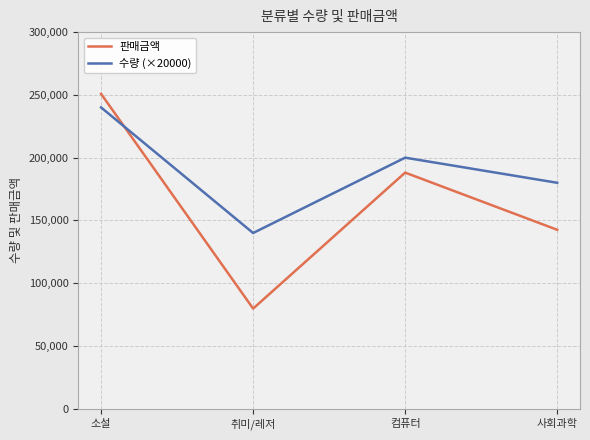

What are all the series names shown in the legend?

판매금액, 수량 (×20000)